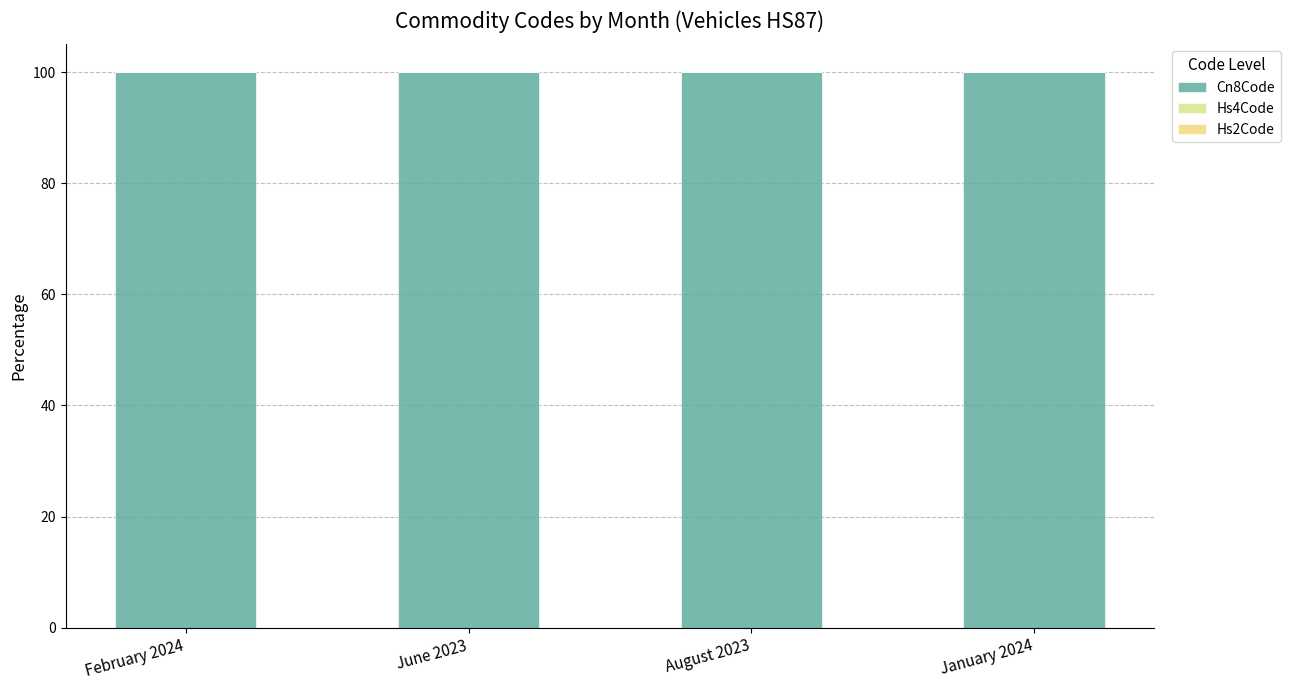

Count the number of categories in the chart.

4